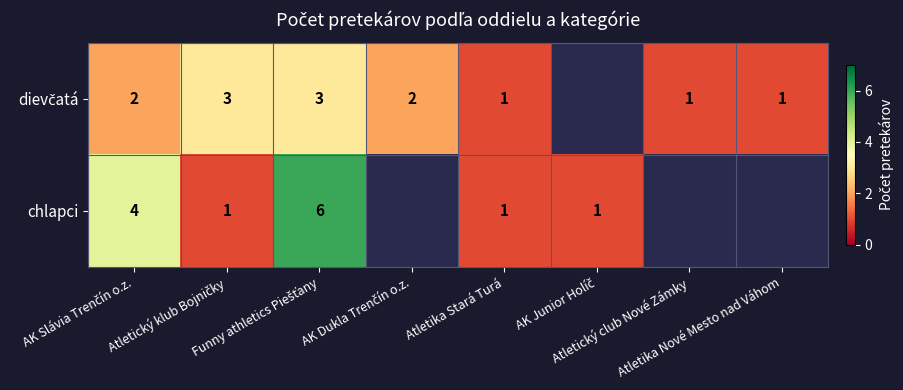

Is it true that dievčatá equals 2.0 at Funny athletics Piešťany?

False